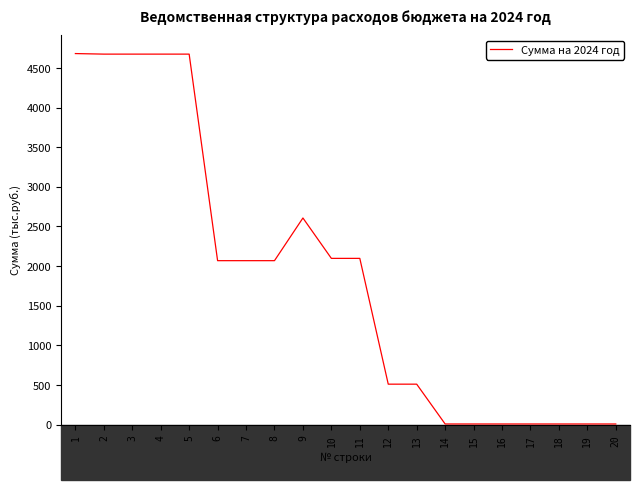

What is the ratio of the value at 3 to the value at 9?

1.8